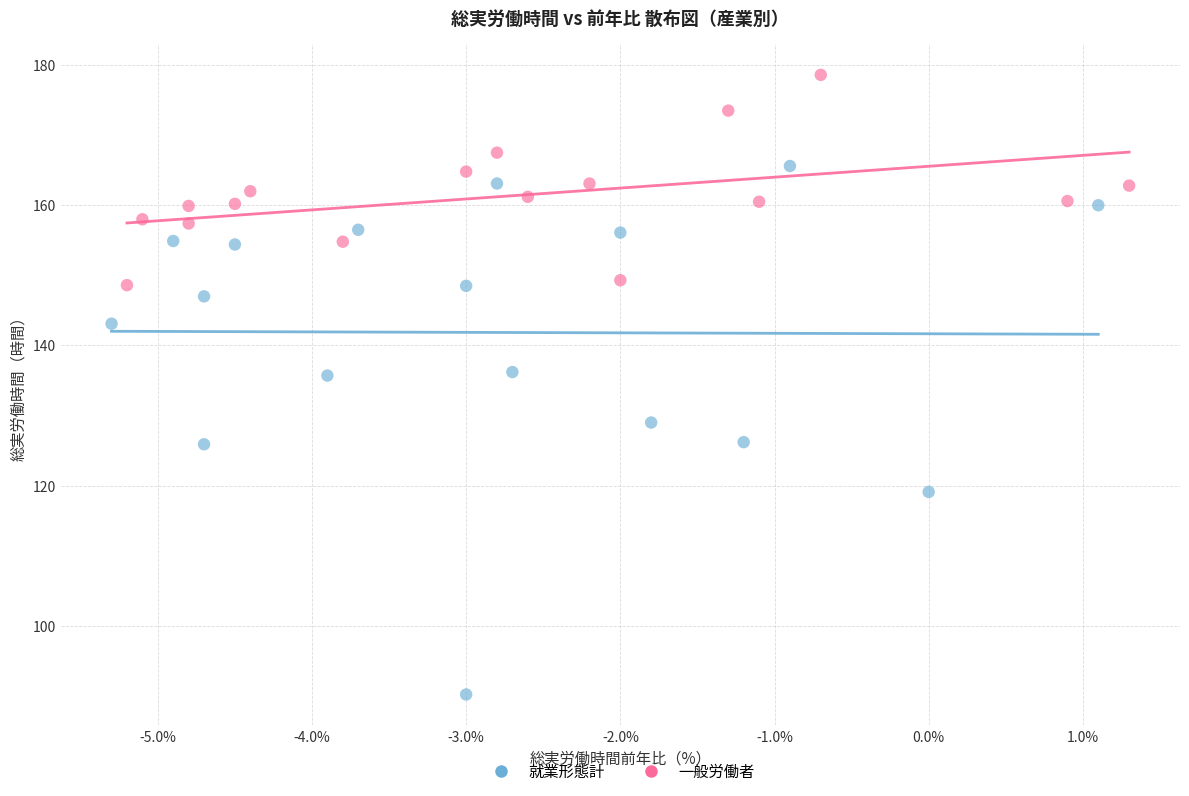

Which series has the widest spread of Y values?

就業形態計